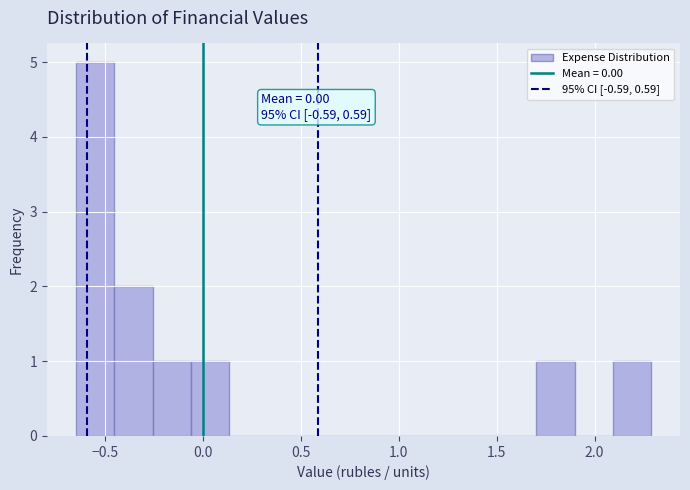

Around what value on the x-axis is the tallest bar? Give the approximate position of its centre, as read against the axis.

-0.55